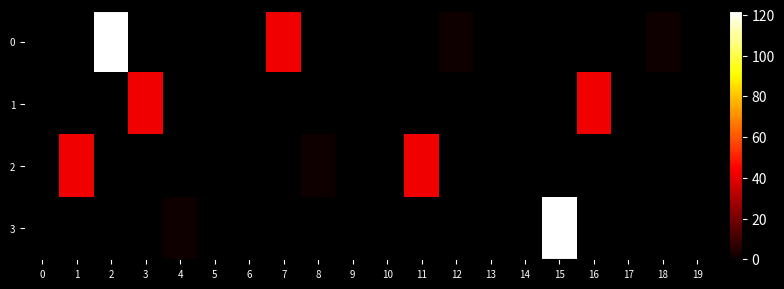

Reading left to right, extract all data points from this chart.

0: 0=0	1=0	2=122	3=0	4=0	5=0	6=0	7=42	8=0	9=0	10=0	11=0	12=1	13=0	14=0	15=0	16=0	17=0	18=1	19=0
1: 0=0	1=0	2=0	3=42	4=0	5=0	6=0	7=0	8=0	9=0	10=0	11=0	12=0	13=0	14=0	15=0	16=42	17=0	18=0	19=0
2: 0=0	1=42	2=0	3=0	4=0	5=0	6=0	7=0	8=1	9=0	10=0	11=42	12=0	13=0	14=0	15=0	16=0	17=0	18=0	19=0
3: 0=0	1=0	2=0	3=0	4=1	5=0	6=0	7=0	8=0	9=0	10=0	11=0	12=0	13=0	14=0	15=122	16=0	17=0	18=0	19=0